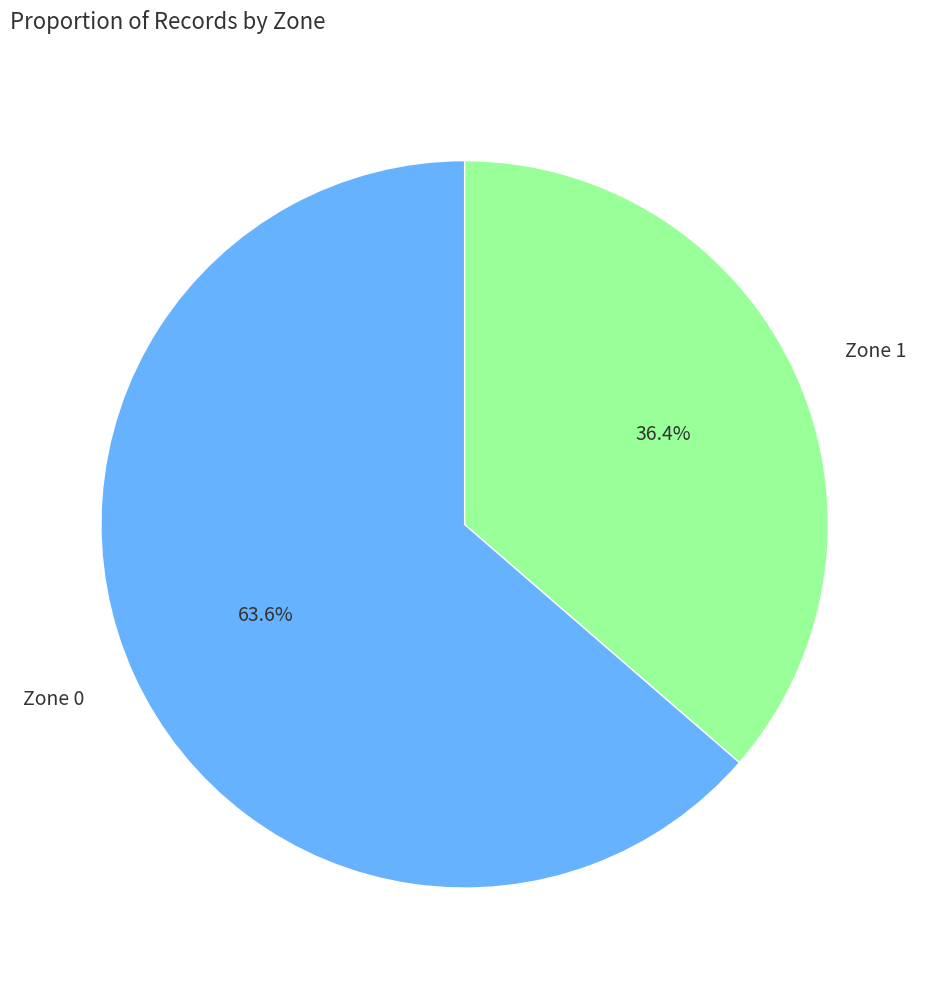

Between Zone 1 and Zone 0, which is larger?

Zone 0